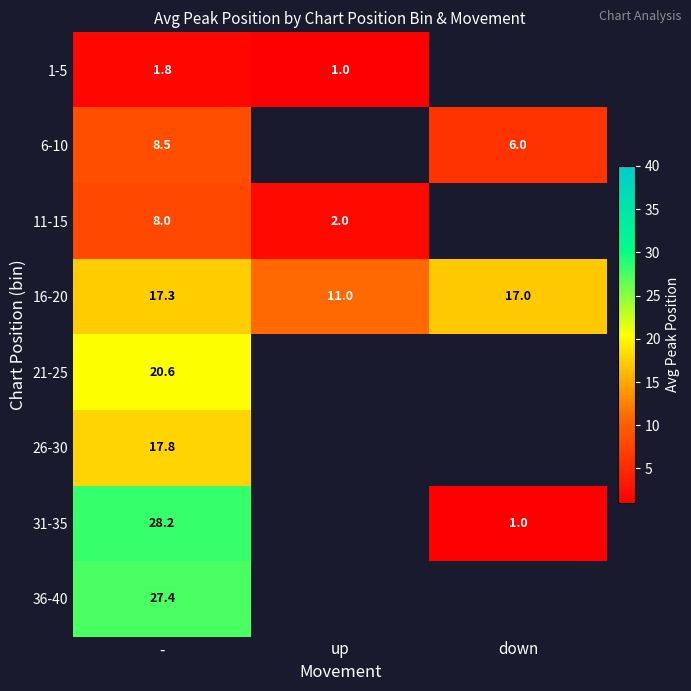

Is the value of 36-40 at up greater than the value of 21-25 at -?

No